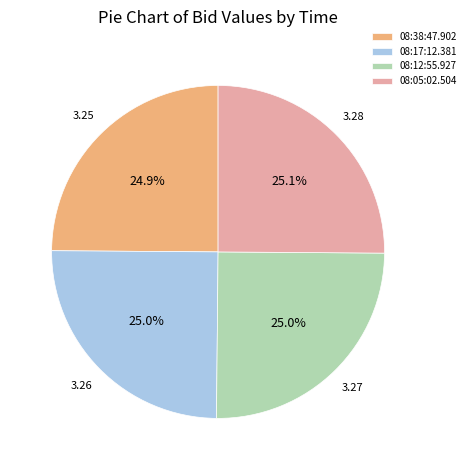

Count the number of slices in the pie.

4